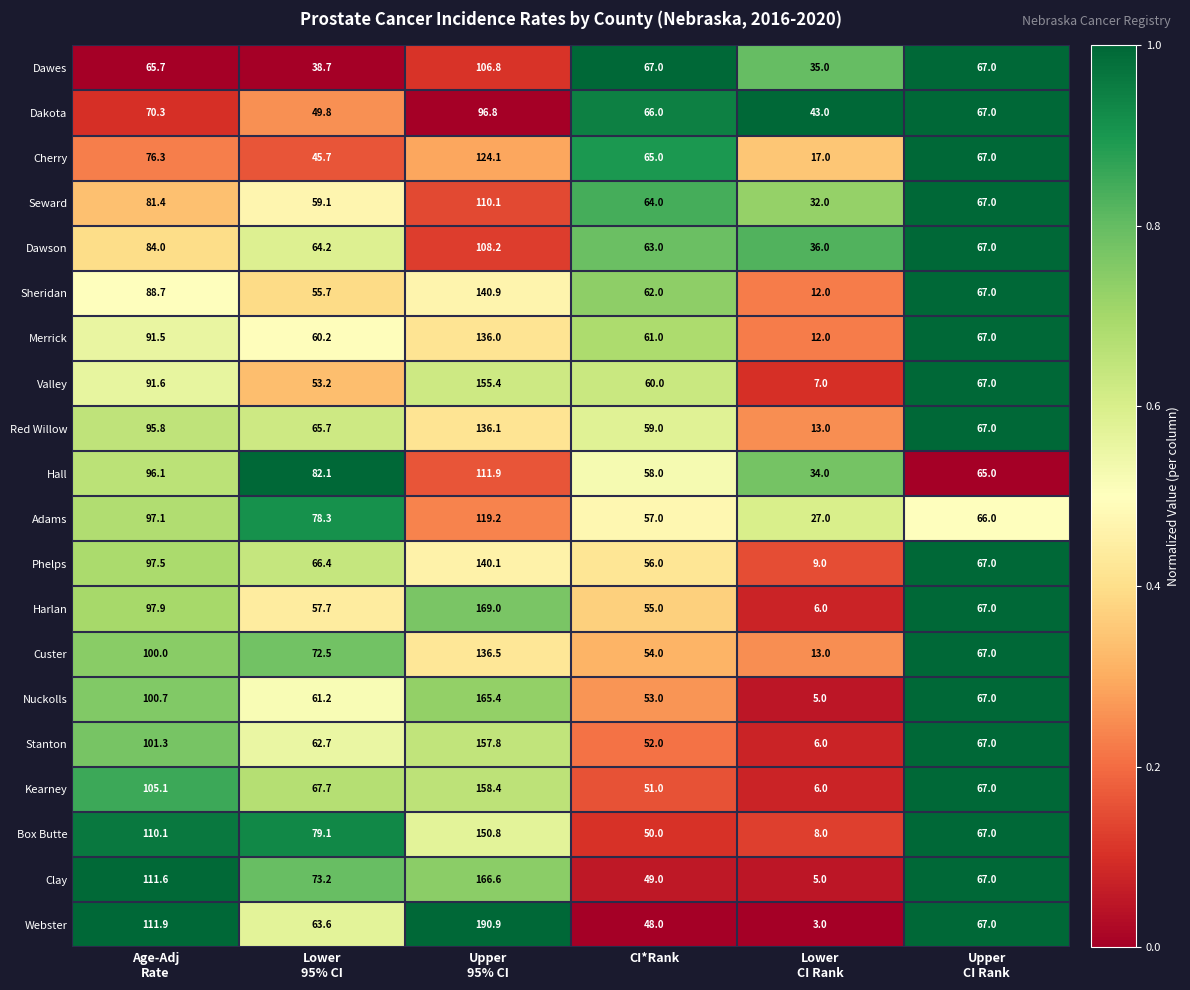

Which category has the lowest value across all series?

Lower
CI Rank